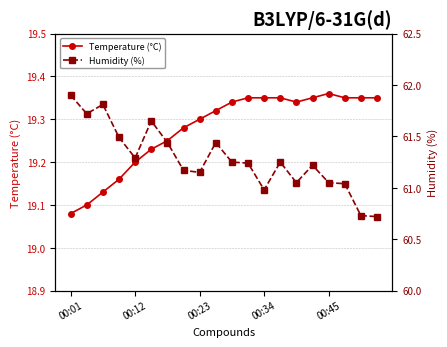

What is the smallest value displayed?

19.1